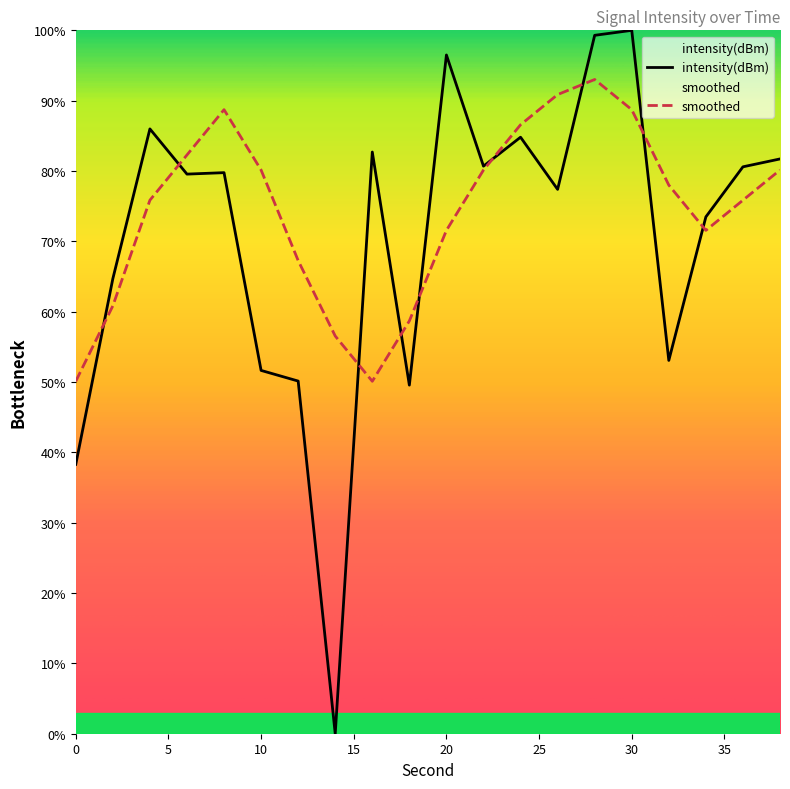

Rank the series by their average value, from highest to lowest.

smoothed, intensity(dBm)